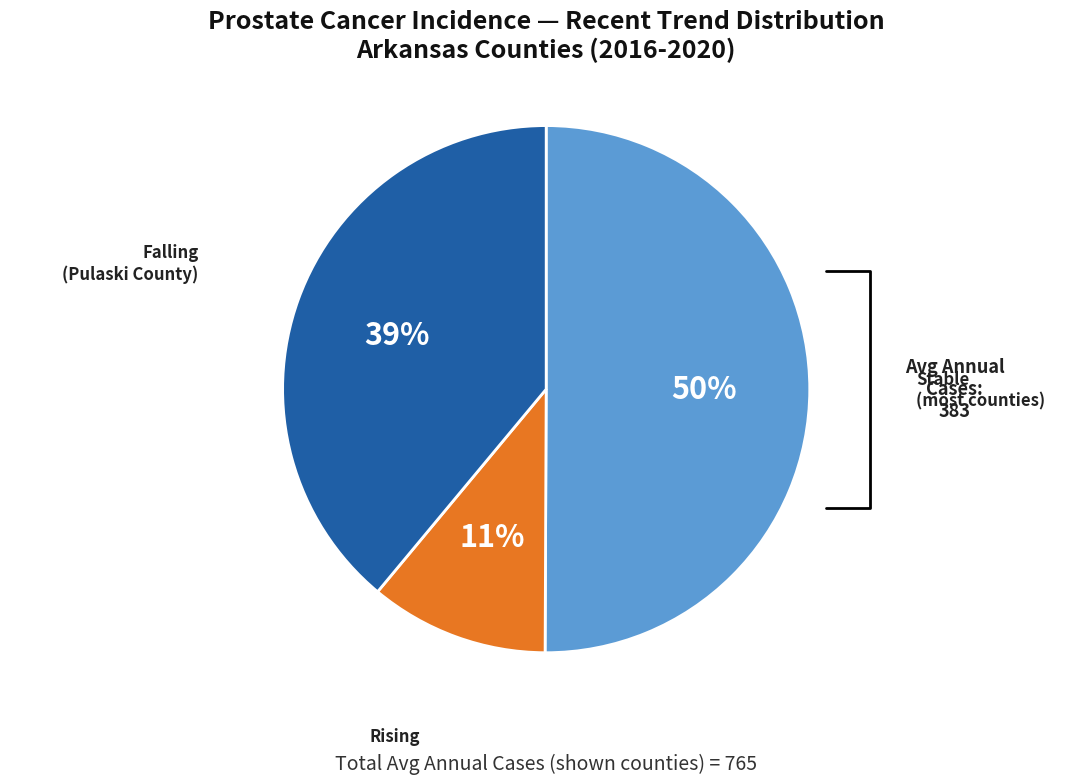

Which slice is the largest?

Stable